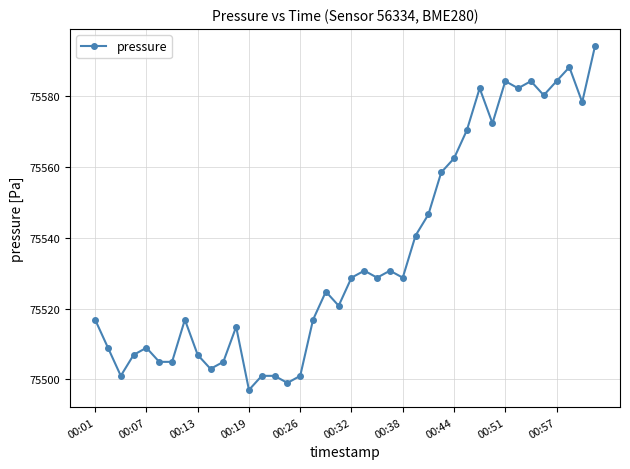

Does the chart have visible grid lines?

Yes